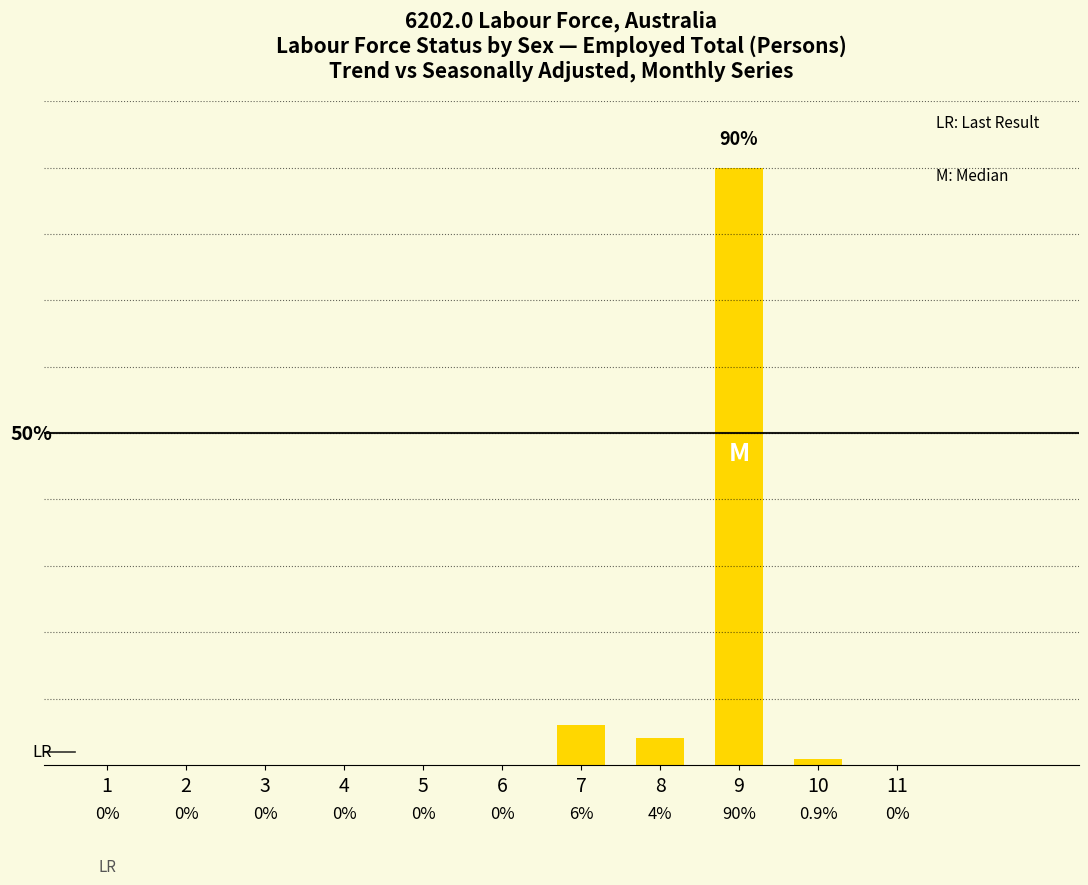

List the labels in order of value, largest first.

9, 7, 8, 10, 1, 2, 3, 4, 5, 6, 11